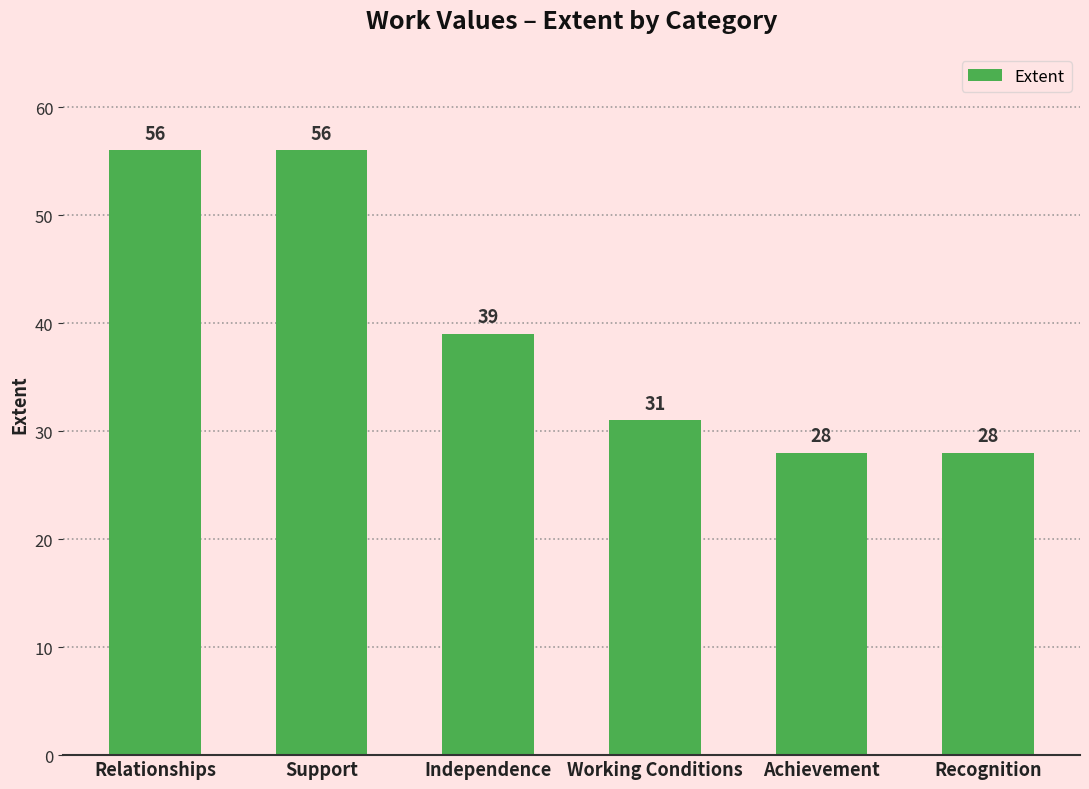

Does the chart contain stacked bars?

No